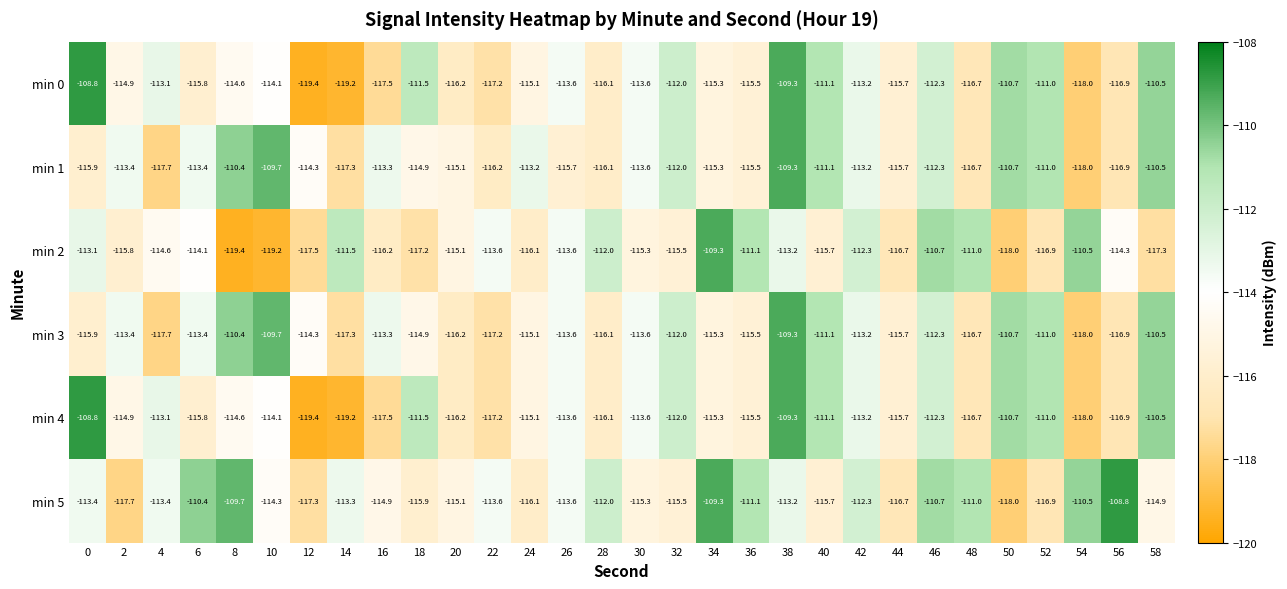

At how many categories does at least one series exceed -110?

6